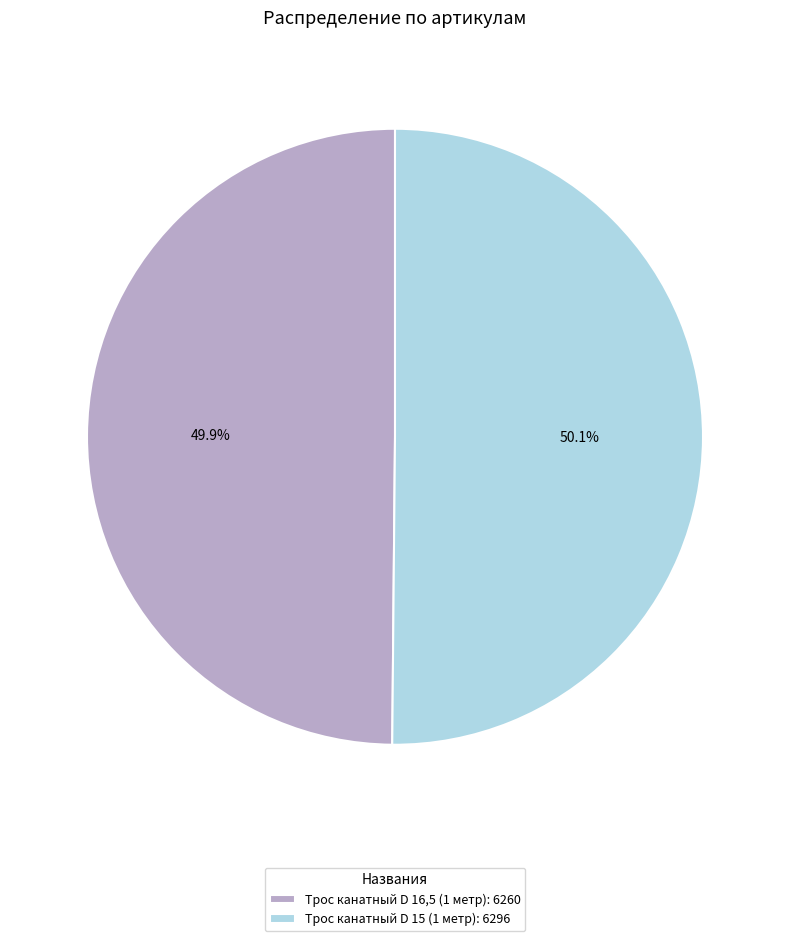

How many slices are in this pie chart?

2